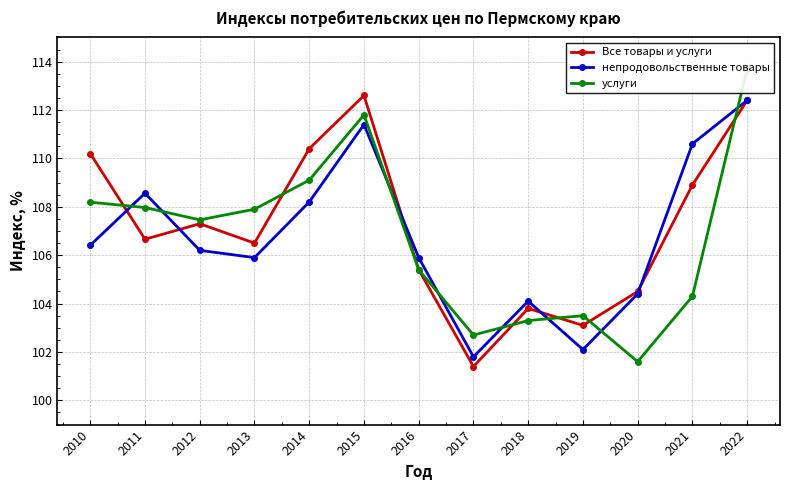

Reading left to right, extract all data points from this chart.

Все товары и услуги: 110.2	106.7	107.3	106.5	110.4	112.6	105.4	101.4	103.8	103.1	104.5	108.9	112.4
непродовольственные товары: 106.4	108.6	106.2	105.9	108.2	111.4	105.9	101.8	104.1	102.1	104.4	110.6	112.4
услуги: 108.2	108.0	107.5	107.9	109.1	111.8	105.4	102.7	103.3	103.5	101.6	104.3	113.7